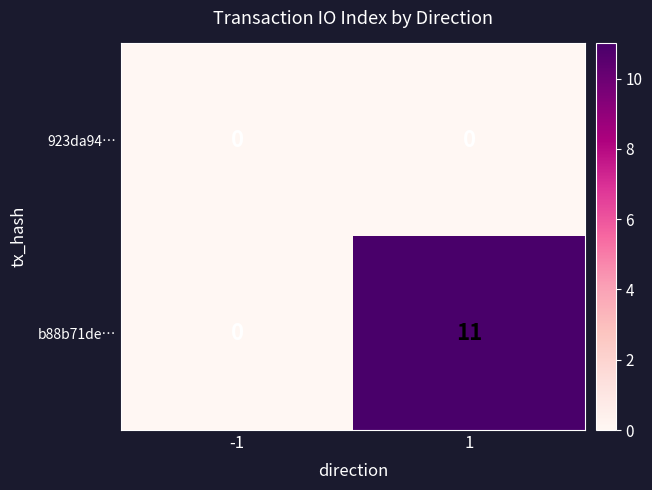

Reading left to right, list all the values displayed in this chart.

923da94…: -1=0	1=0
b88b71de…: -1=0	1=11